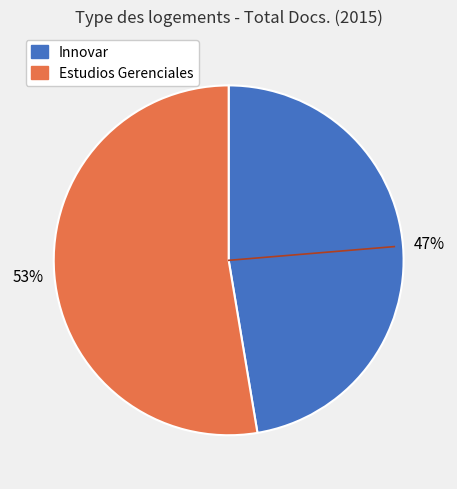

How many slices are in this pie chart?

2